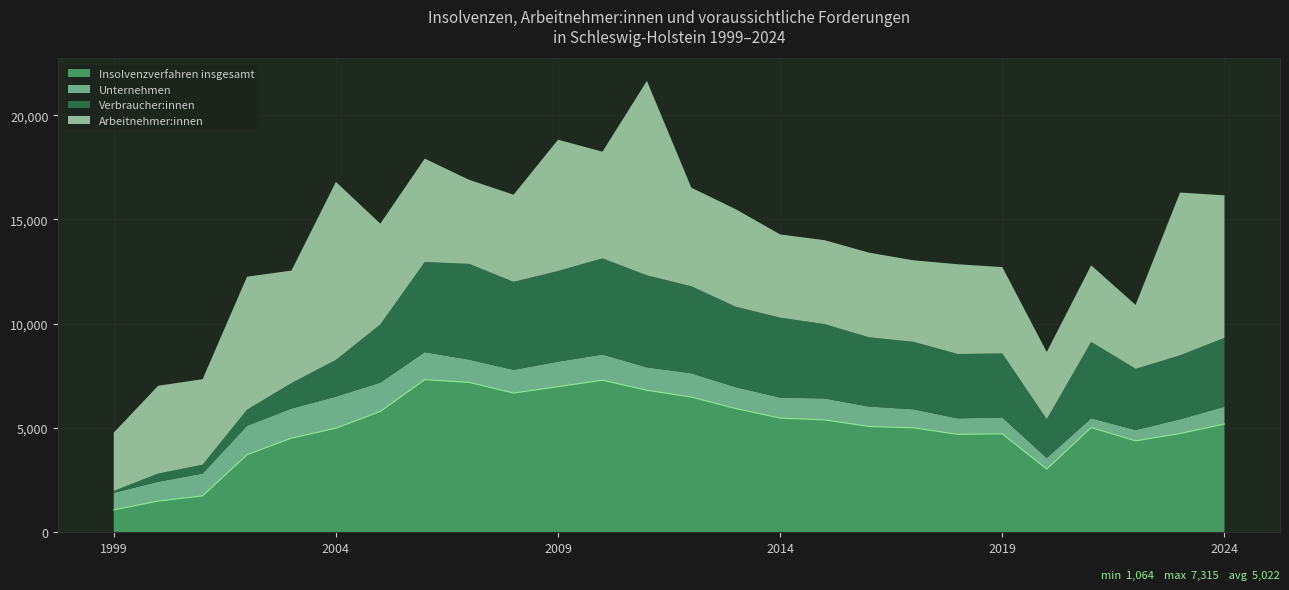

At 2005, list the series in order from largest to smallest.

Insolvenzverfahren insgesamt, Arbeitnehmer:innen, Verbraucher:innen, Unternehmen